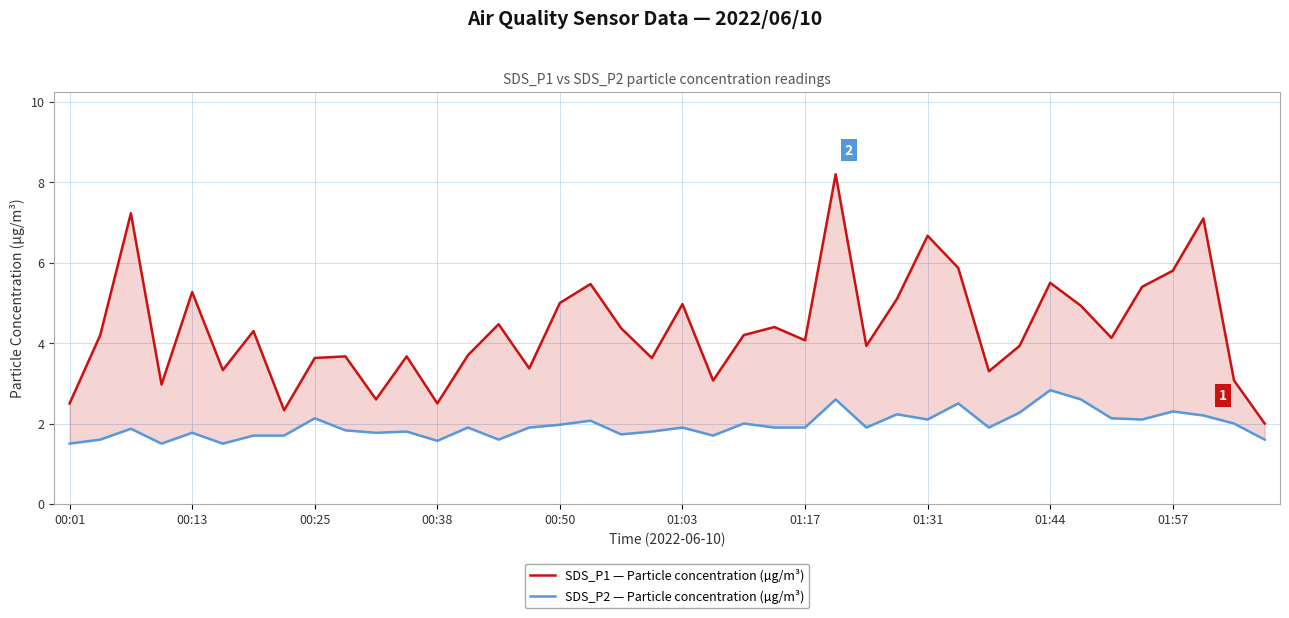

Count the number of categories in the chart.

40